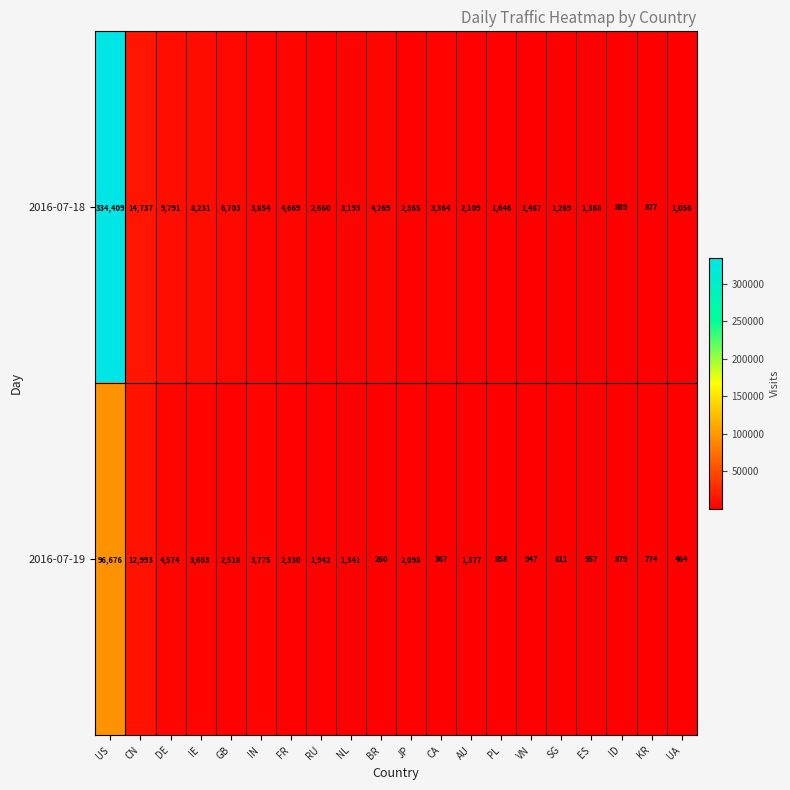

Is it true that 2016-07-18 equals 2365 at JP?

True